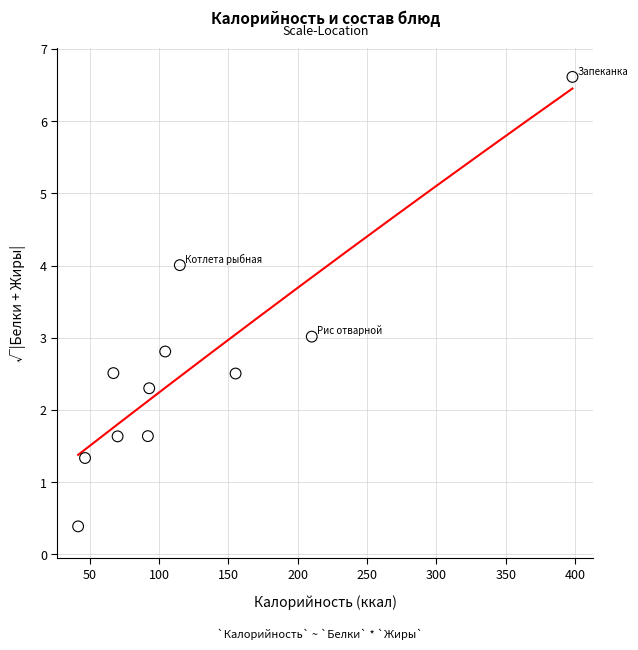

What is the range of X values (max minus min)?

356.3